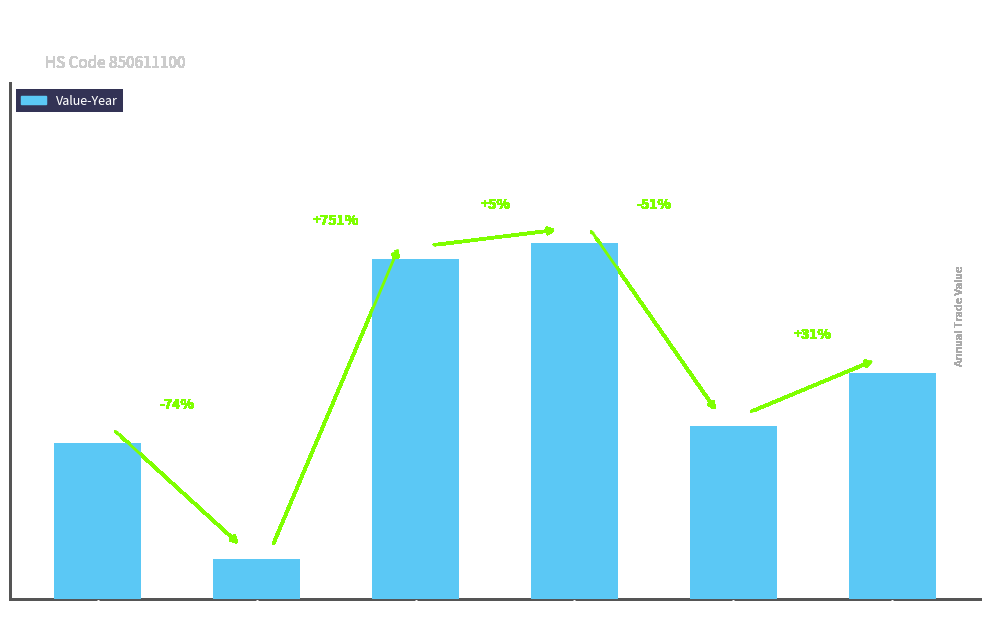

What is the sum of the values at 105 and 103?

215901